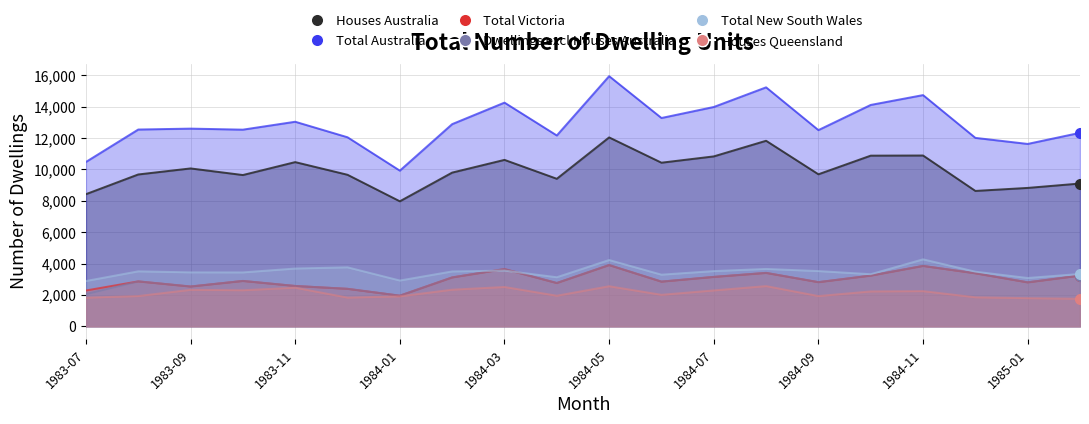

How many data points in Houses Queensland are less than 2226?

10